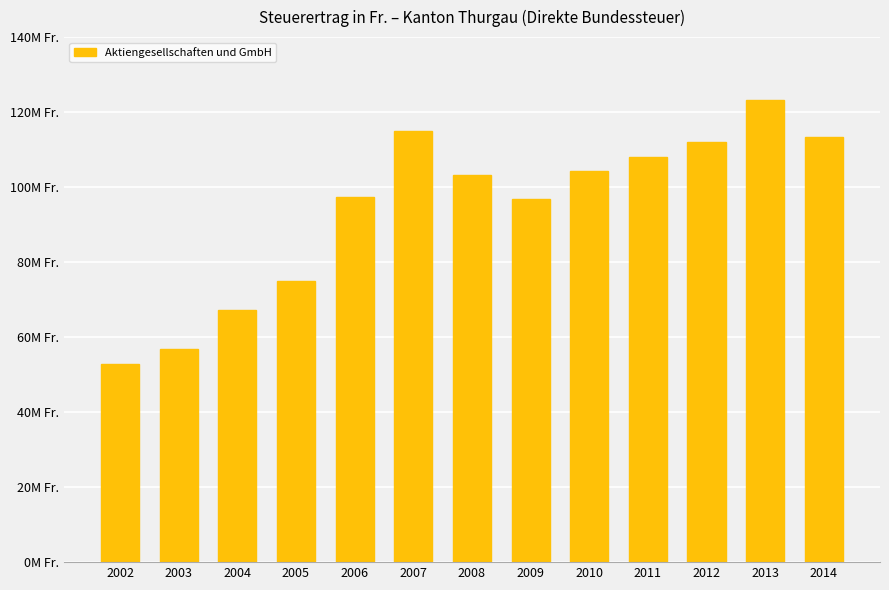

Does the chart contain any negative values?

No